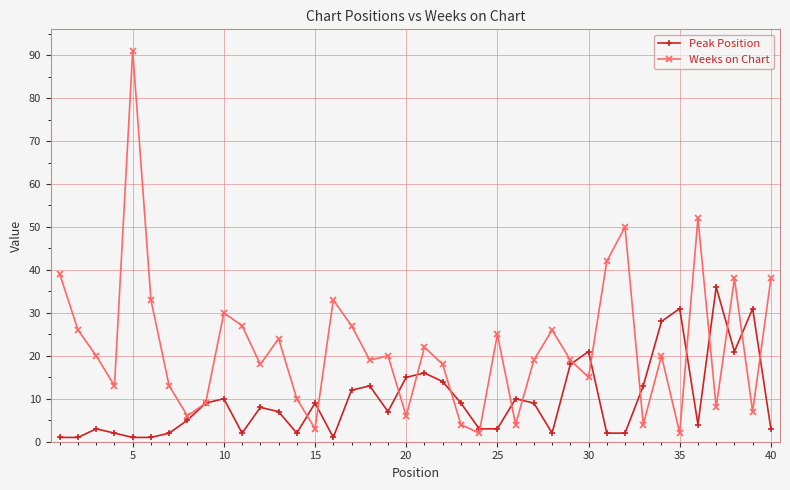

List the series in order of their overall mean, highest first.

Weeks on Chart, Peak Position